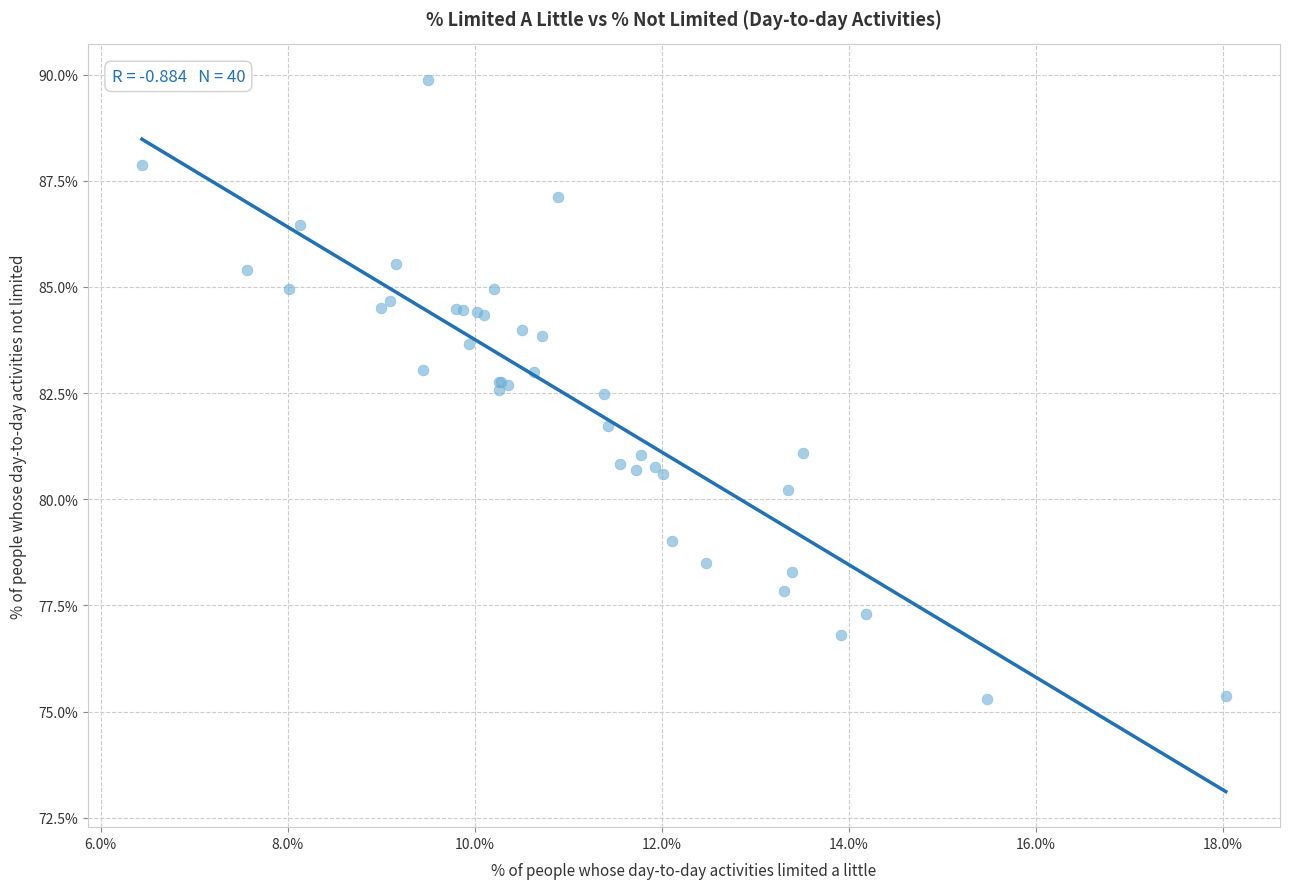

What Y value in the scatter plot is closest to 82?

81.7